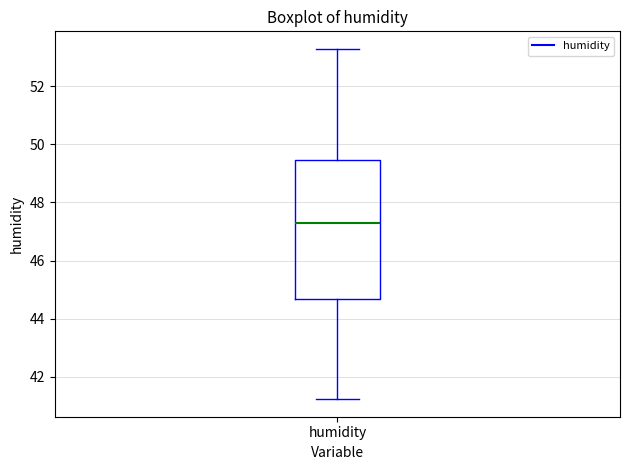

Read this box plot against the y-axis: the position of the median line, the range covered by the box, and the ends of both whiskers. The values are not printed on the chart, so give them approximately, as read against the axis.

median 47.4, box 44.6 to 49.4, whiskers 41.2 to 53.2